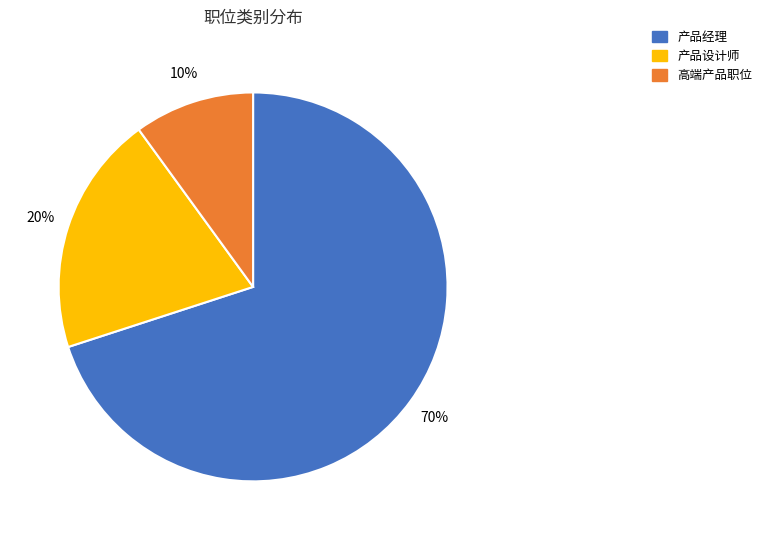

Which has a higher value, 产品经理 or 高端产品职位?

产品经理